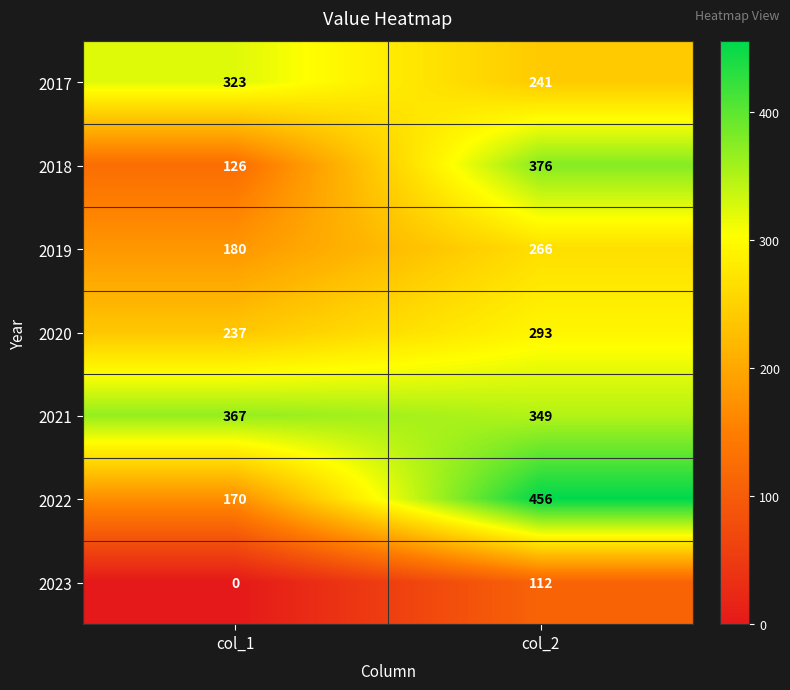

What is the spread (max minus min) of values at col_1?

367